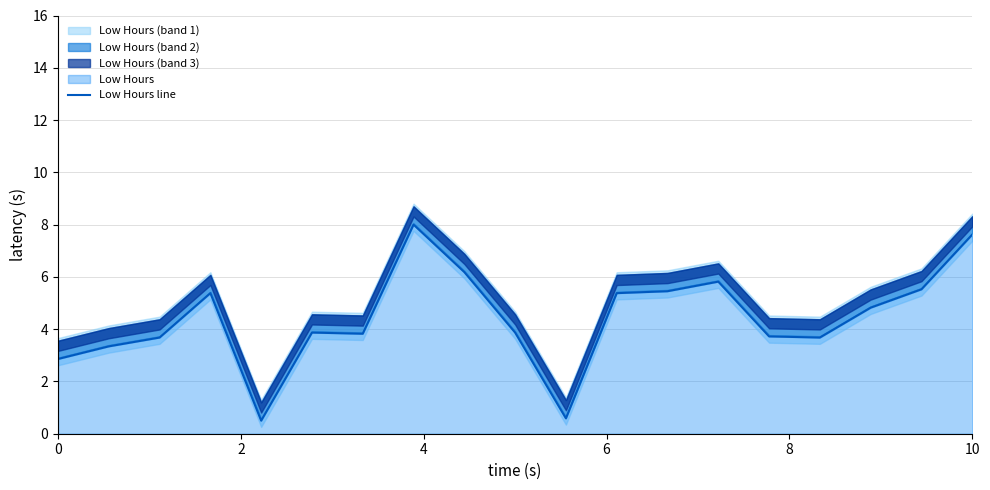

What is the minimum value for Low Hours line?

0.5